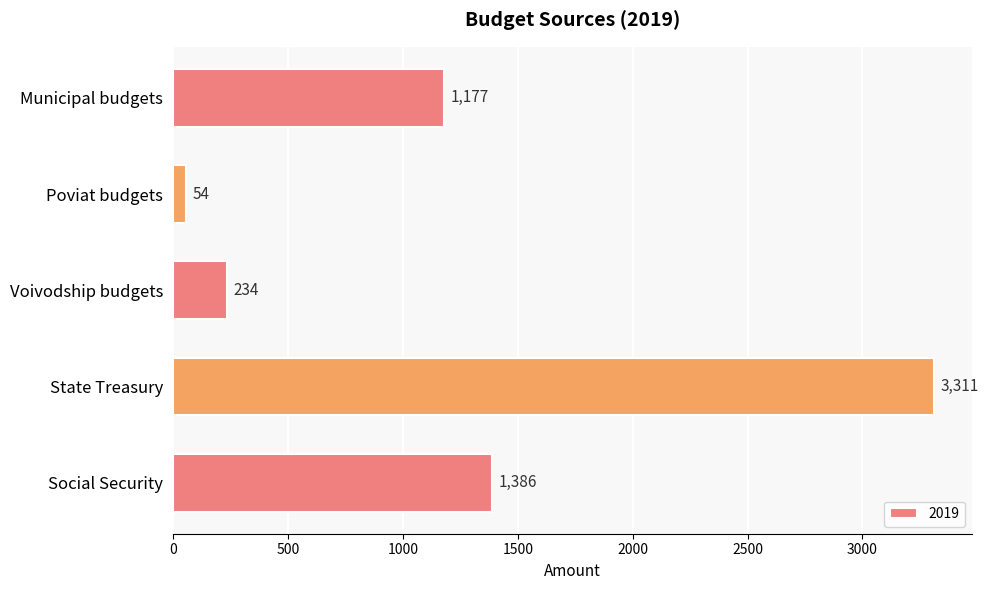

List the labels in order of value, largest first.

State Treasury, Social Security, Municipal budgets, Voivodship budgets, Poviat budgets